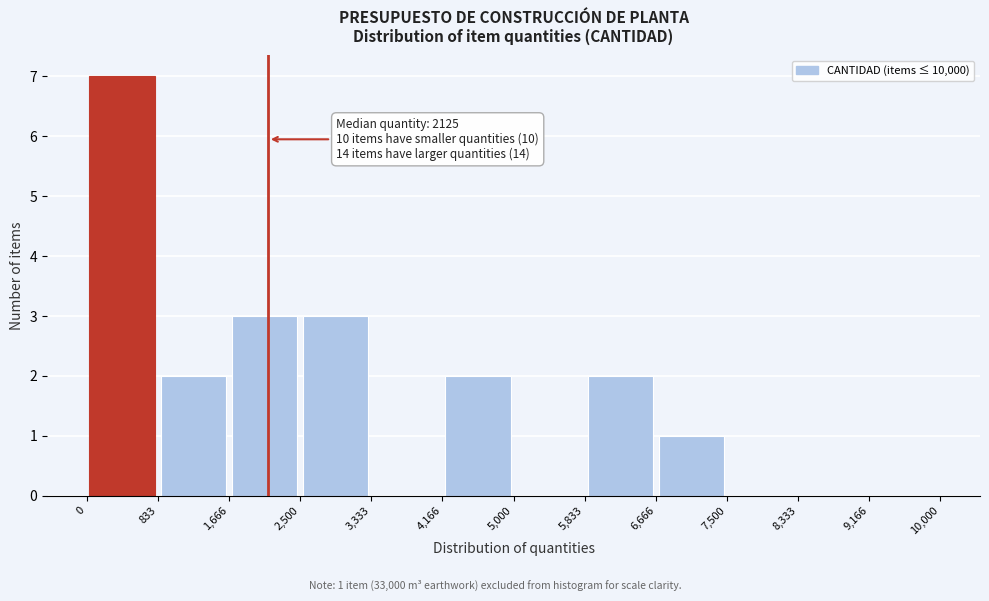

Which range on the x-axis has the tallest bar?

0 to 833